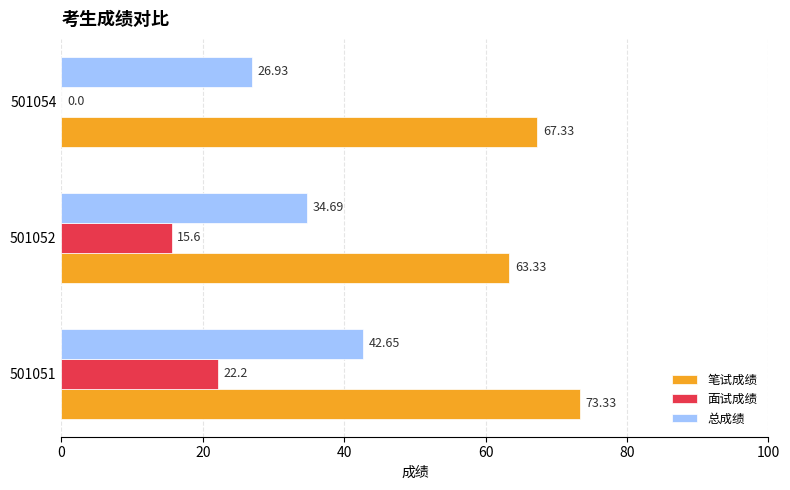

What are all the series names shown in the legend?

笔试成绩, 面试成绩, 总成绩